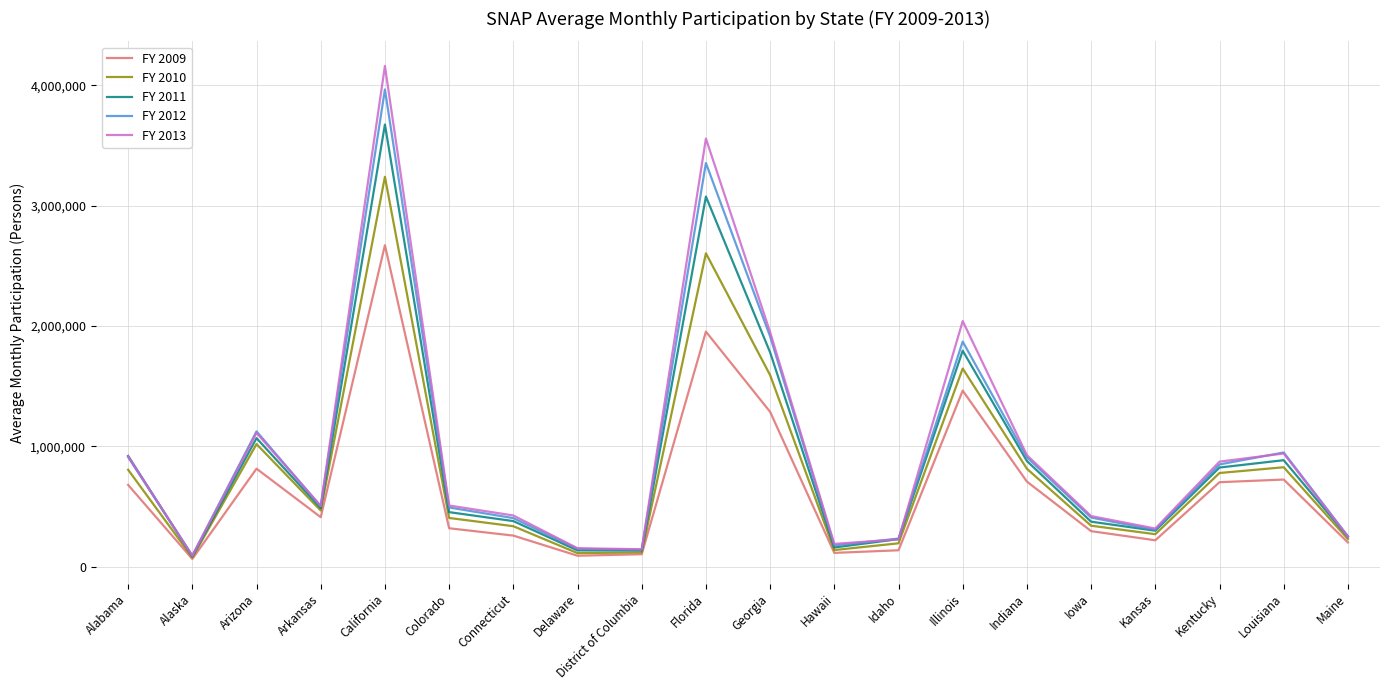

At which label is FY 2013 closest to 2125197?

Illinois